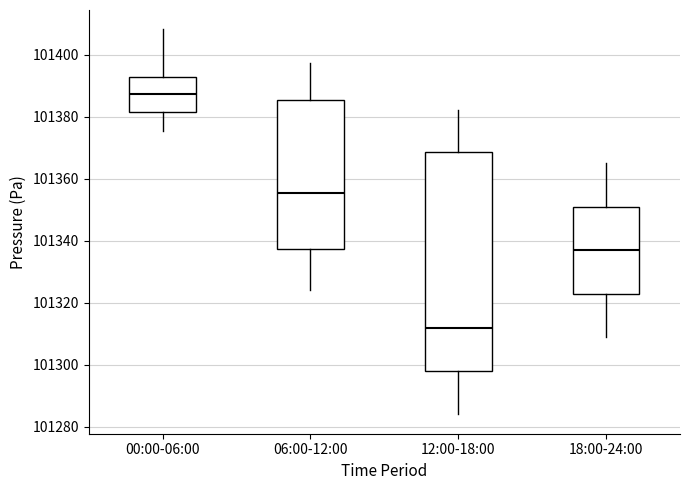

Which box has the lowest median line?

12:00-18:00